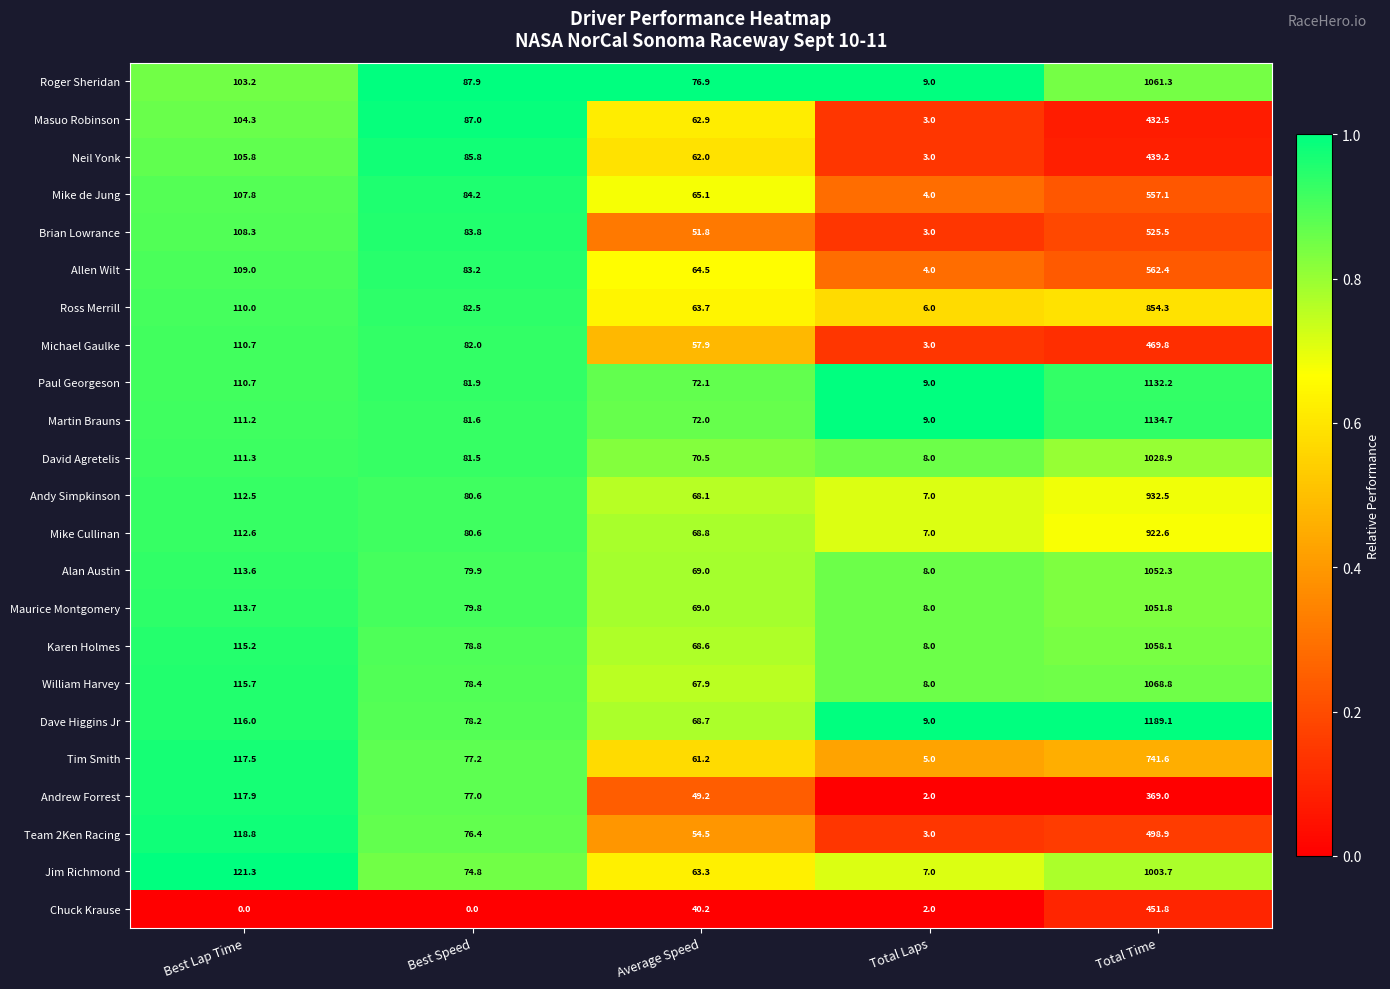

The value of Brian Lowrance at Total Time is 835.0. True or false?

False